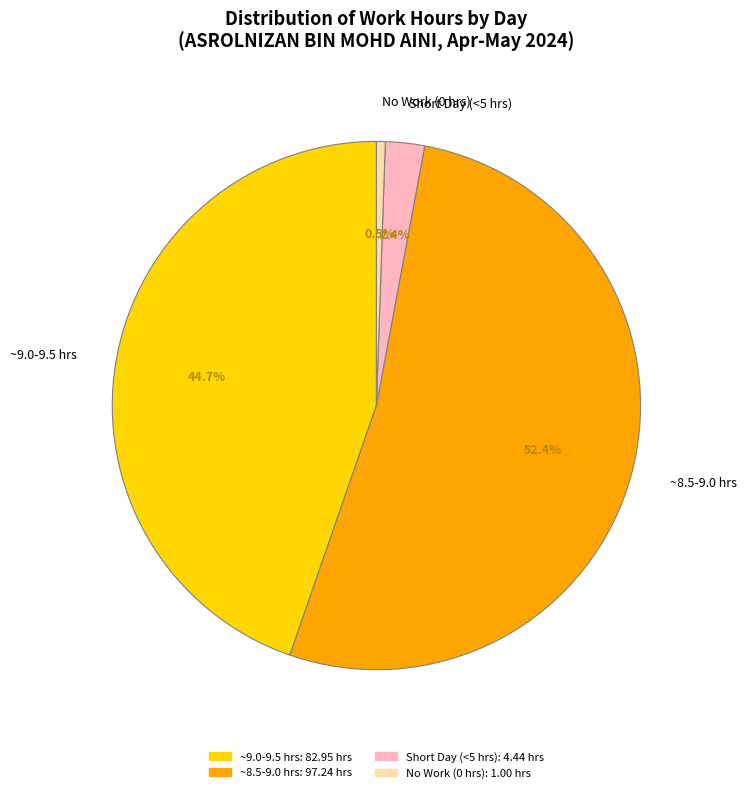

Which category has the smallest portion of the pie?

No Work (0 hrs)